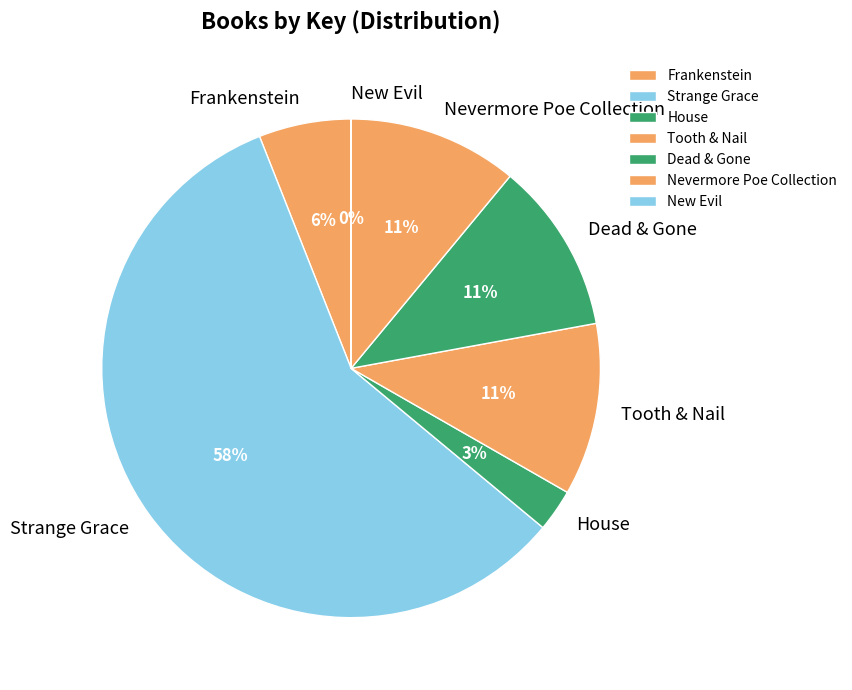

To the nearest percent, what percentage of the pie is Tooth & Nail?

11%